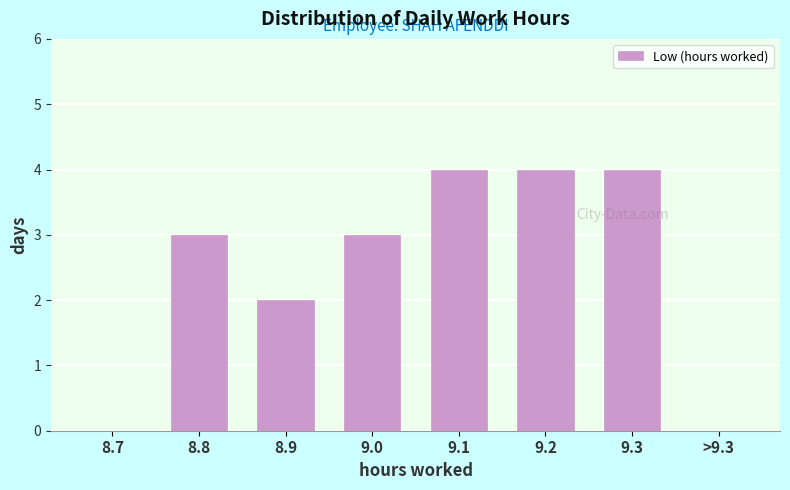

Reading left to right, transcribe all the data shown in this chart.

8.7=0	8.8=3	8.9=2	9.0=3	9.1=4	9.2=4	9.3=4	>9.3=0